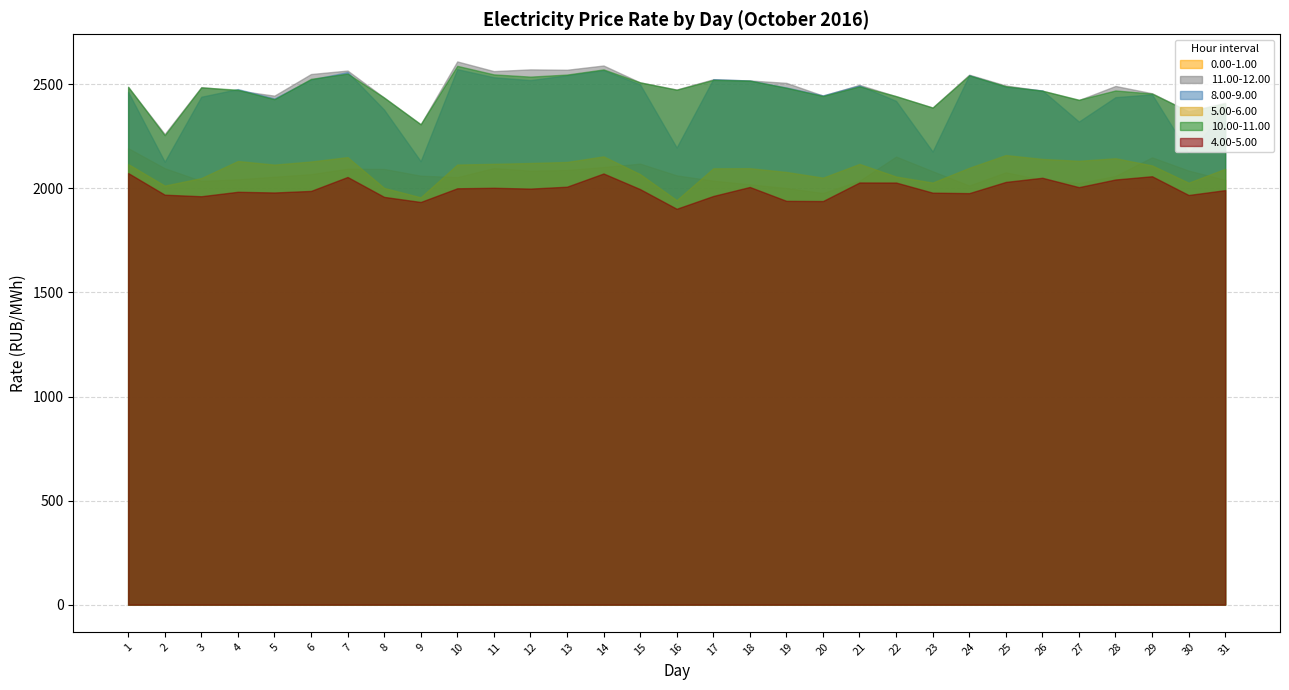

What is the sum of the col_11 values at 8 and 31?

4847.7